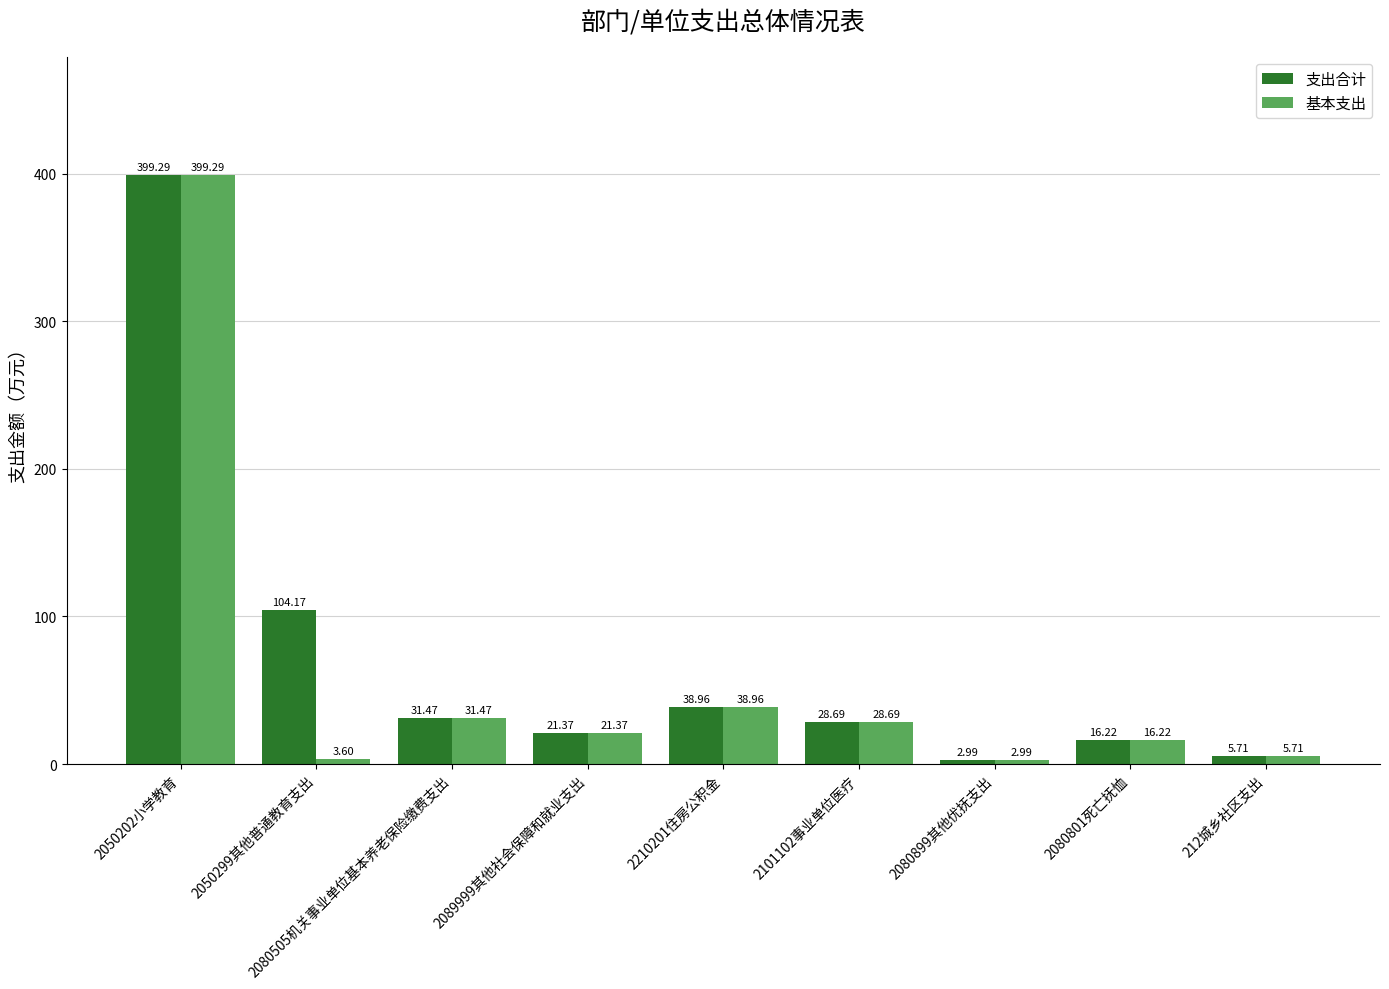

How many bars are there in total?

18